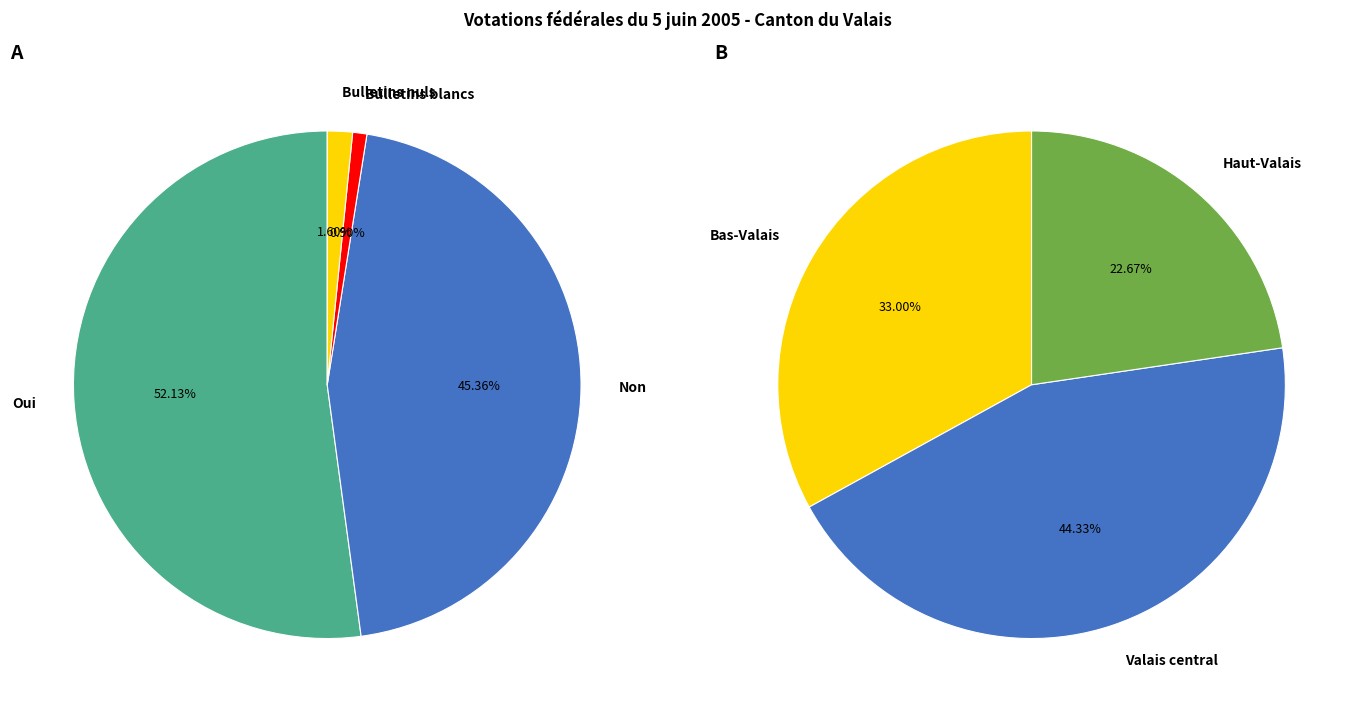

Does Oui account for over 50% of the chart?

Yes